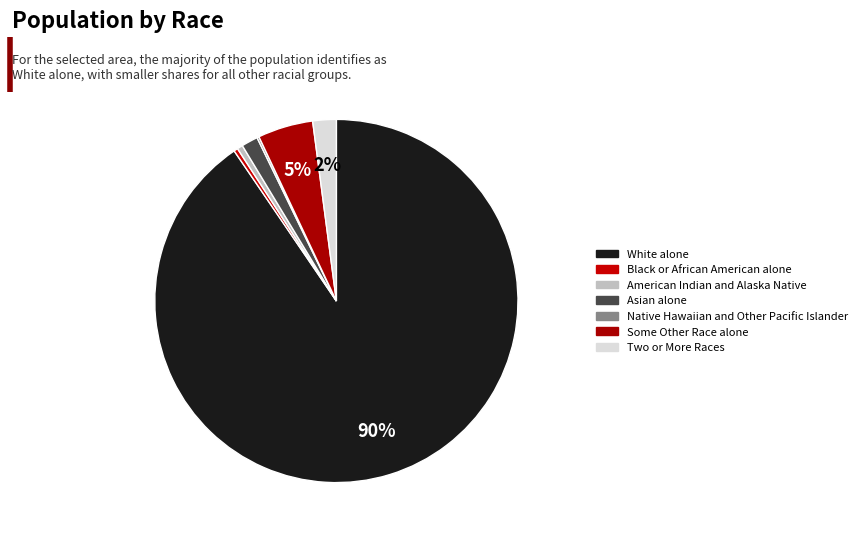

To the nearest percent, what is the average slice percentage?

14%